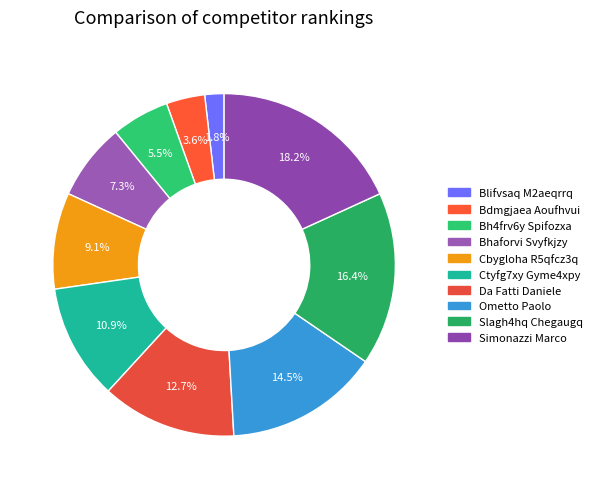

Combined, do Da Fatti Daniele and Bh4frv6y Spifozxa account for over 50%?

No